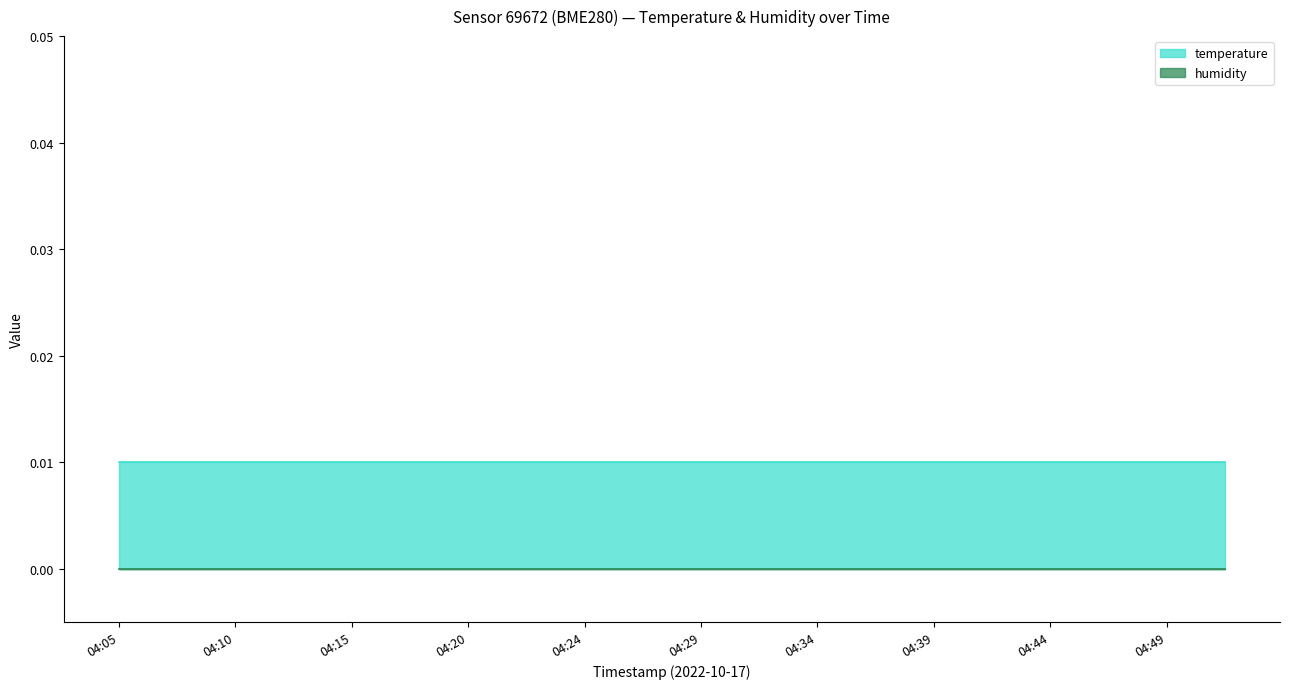

At which label is humidity closest to 0?

04:05